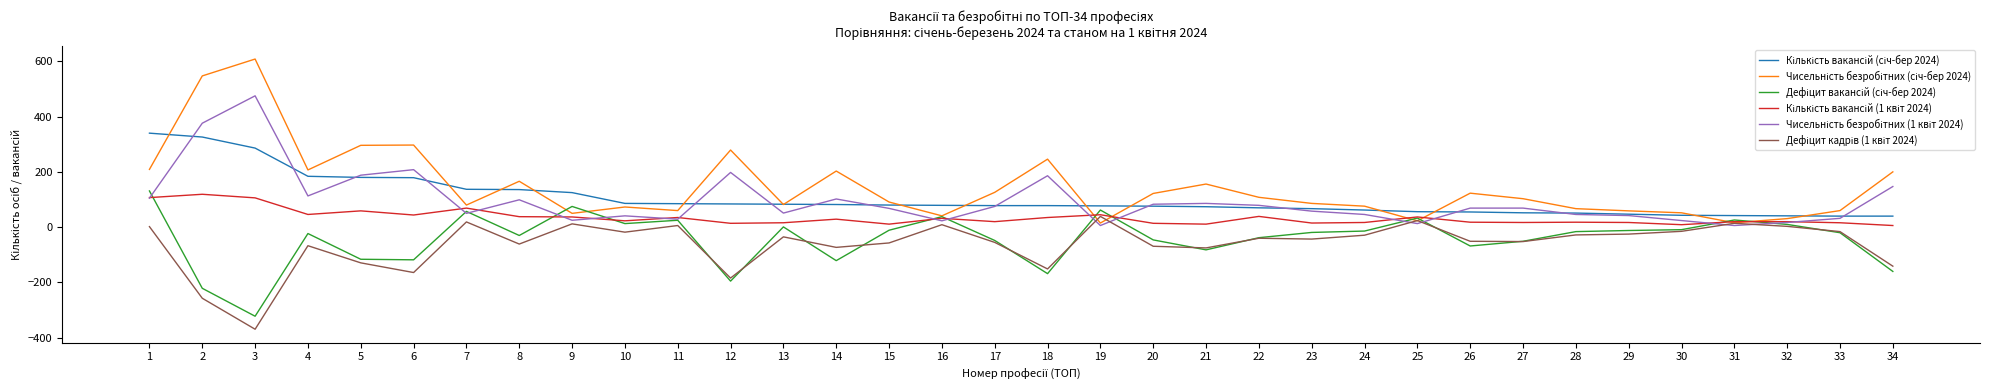

What is the maximum value shown in the chart?

608